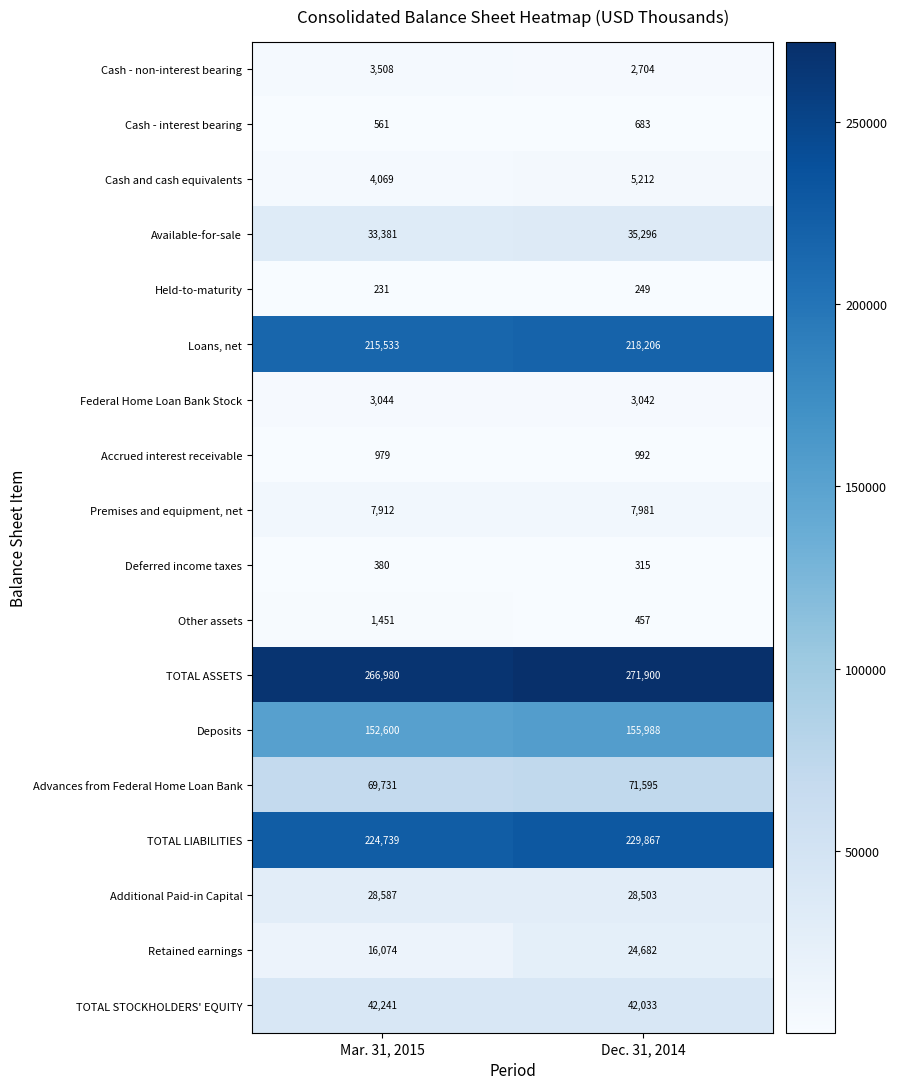

Where is Held-to-maturity nearest to the value 240?

Mar. 31, 2015